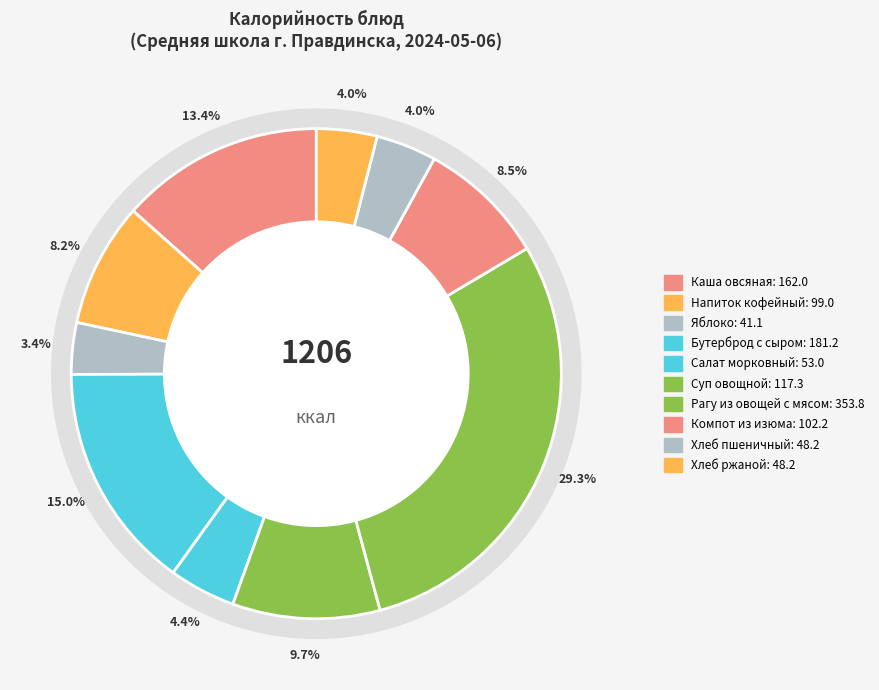

Is it true that Бутерброд с маслом и твердым сыром is 21% of the pie?

False